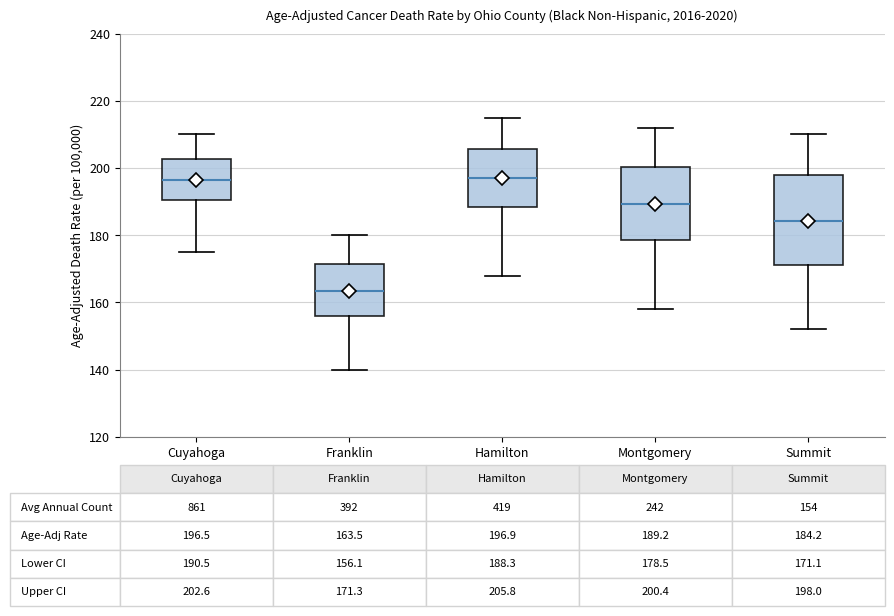

Which box is the tallest, from its lower edge to its upper edge?

Summit